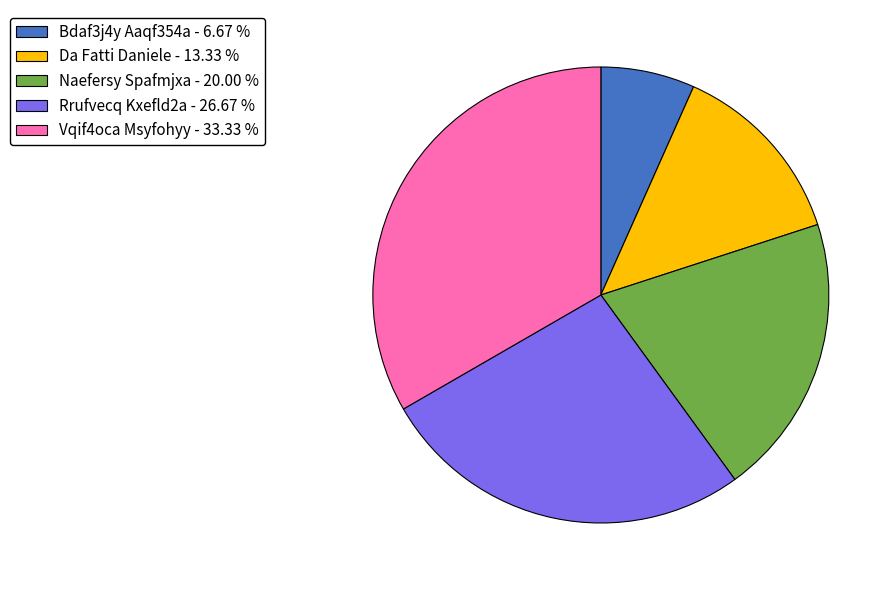

Is there a majority slice in this chart?

No